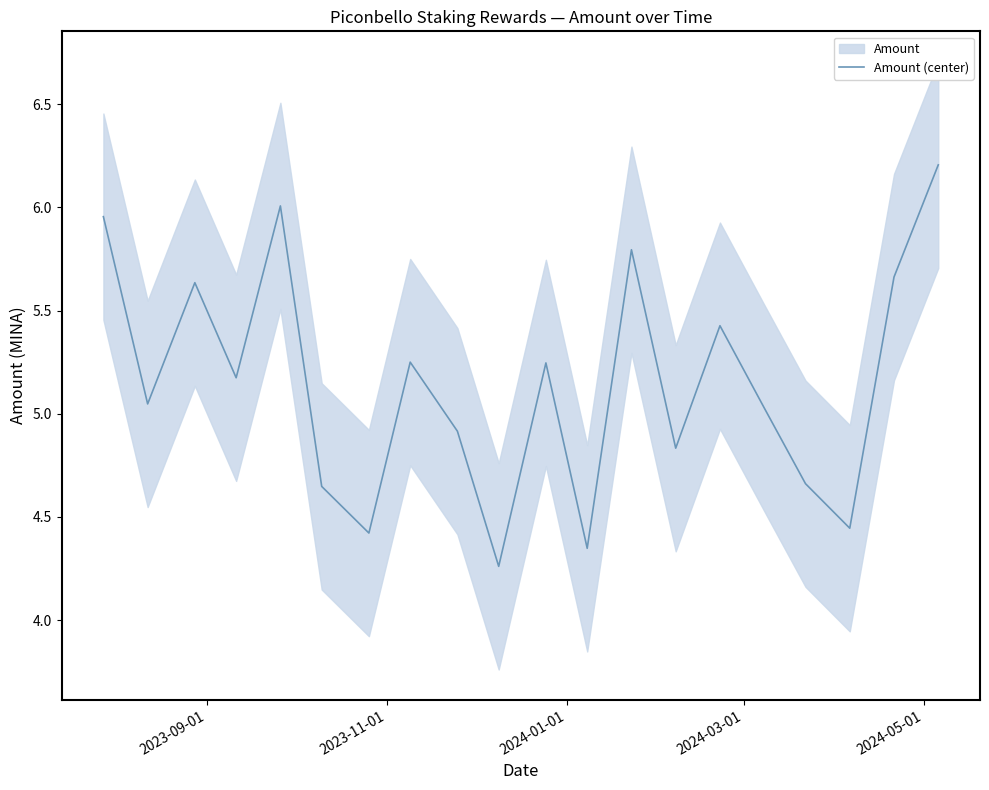

Does the chart have visible grid lines?

No